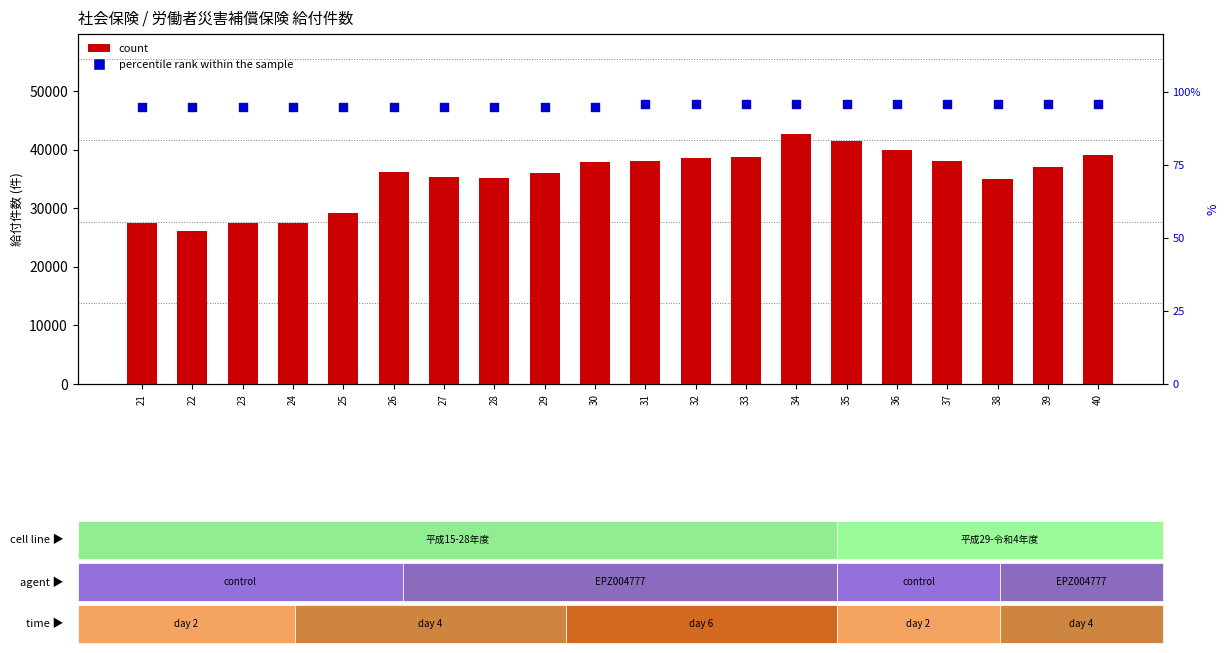

At which category is the sum across all series the highest?

34